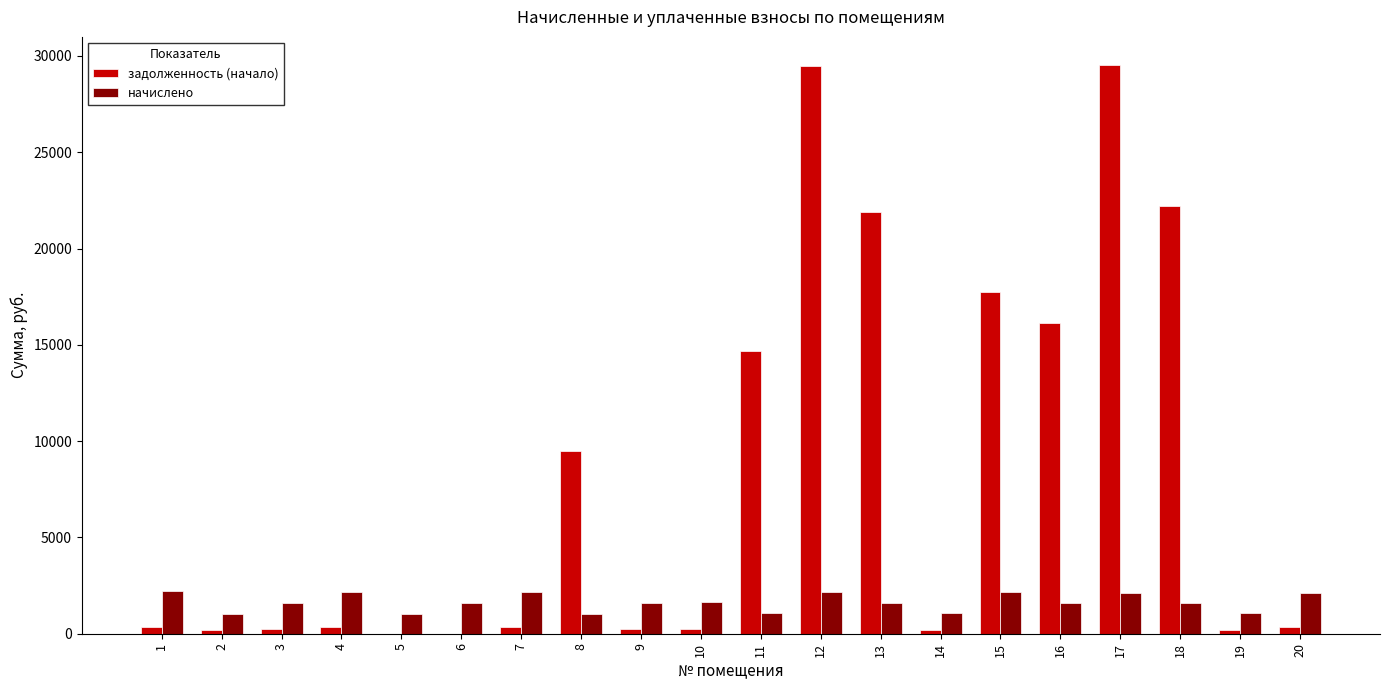

The value of задолженность (начало) at 18 is 39534.1. True or false?

False